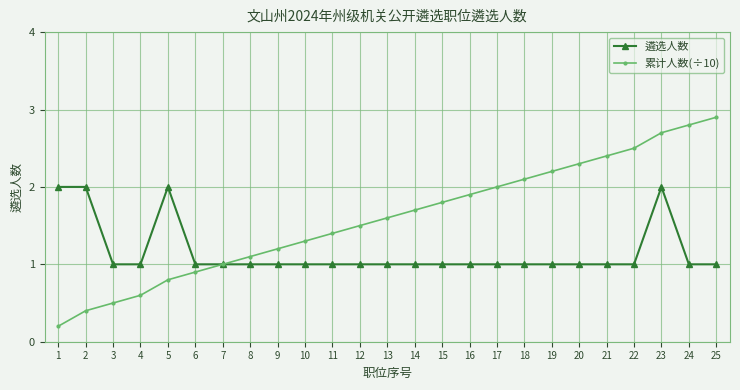

Between 1 and 6, which series saw the biggest shift?

遴选人数